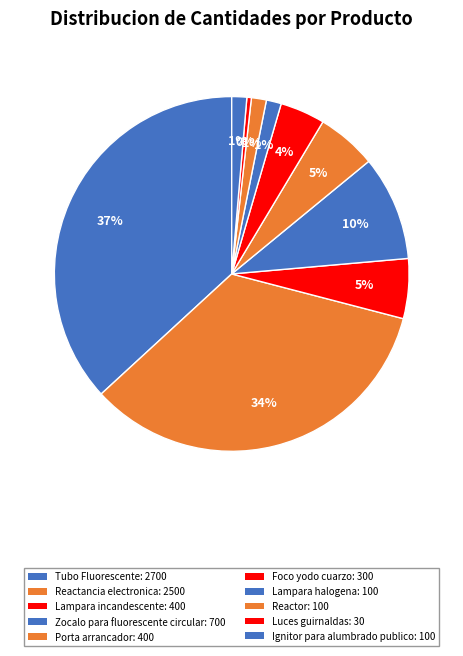

How many segments does this pie chart have?

10